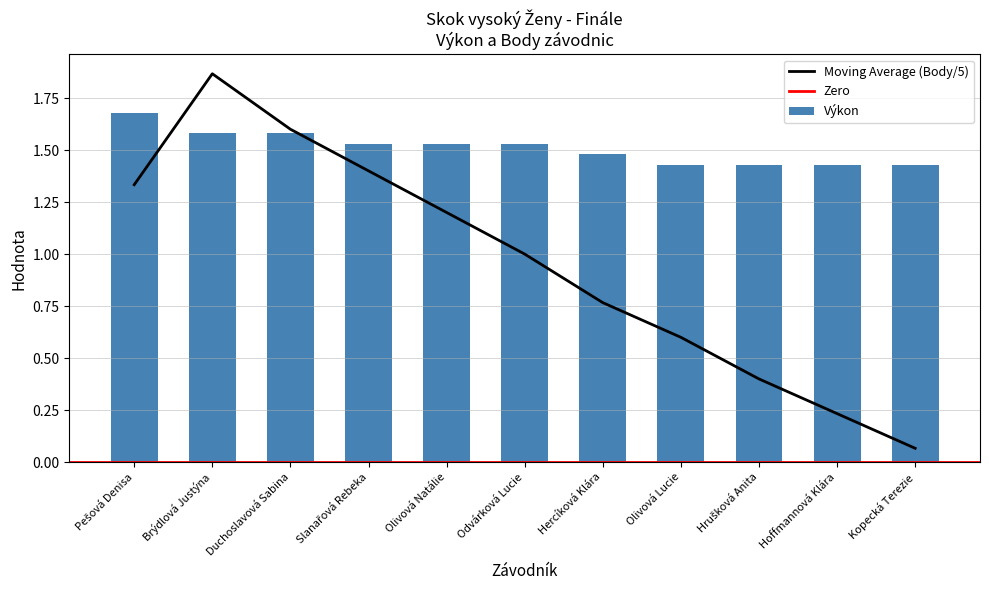

The value of Výkon at Duchoslavová Sabina is 2.3. True or false?

False